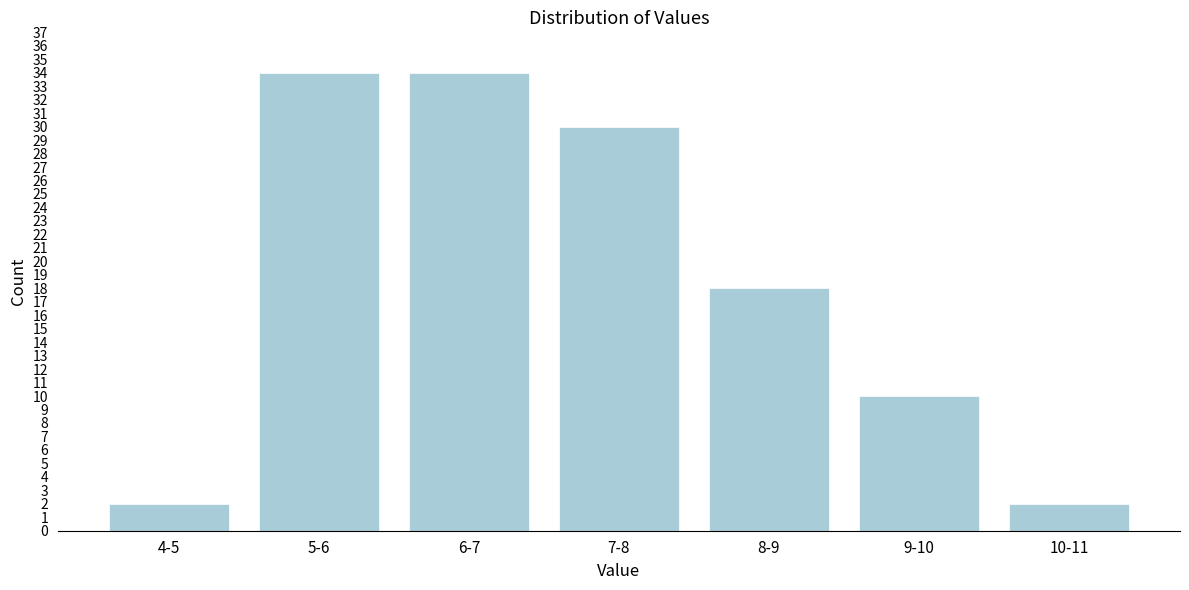

Reading right to left, list all the values displayed in this chart.

10-11=2	9-10=10	8-9=18	7-8=30	6-7=34	5-6=34	4-5=2